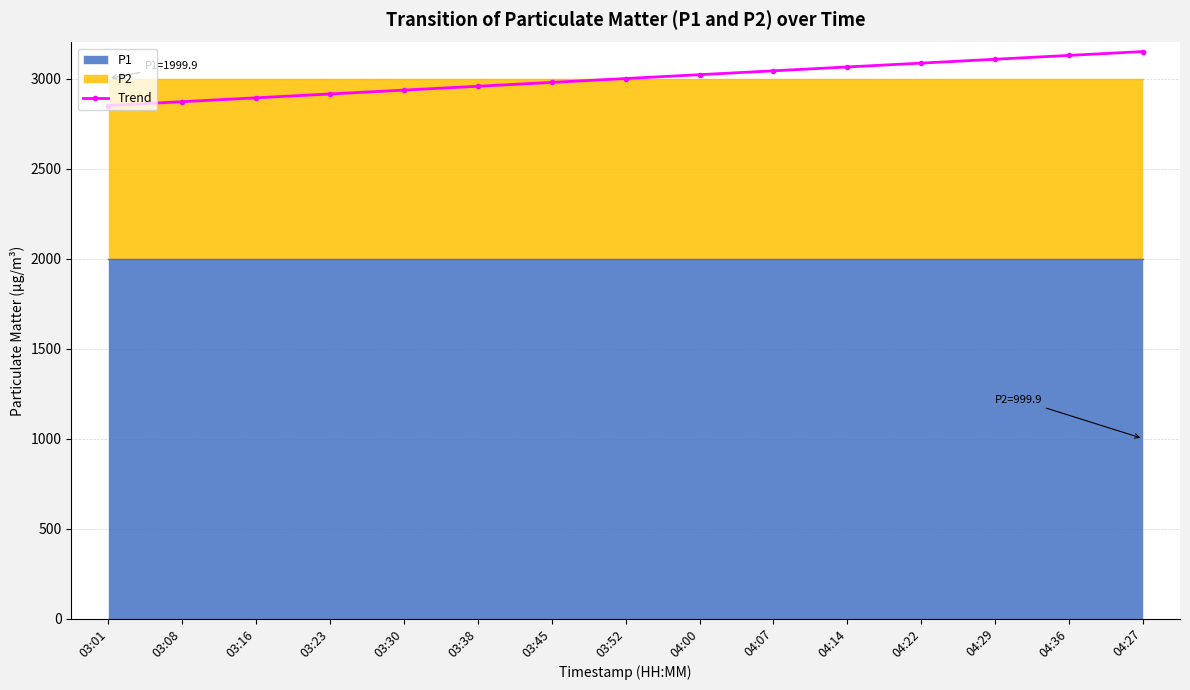

At which label is the value closest to 2999?

03:52